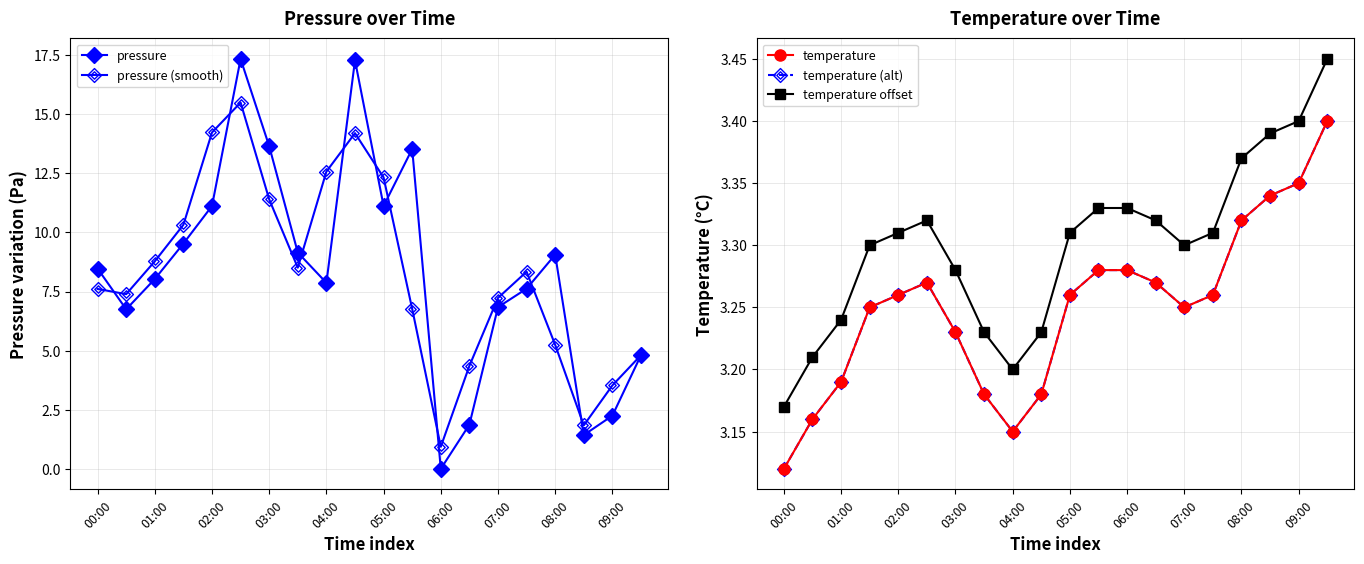

How many categories are shown in the chart?

20